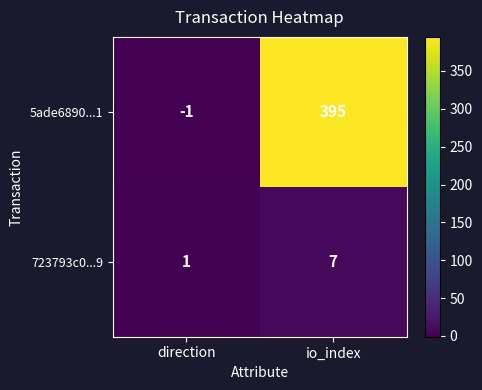

What is the minimum value shown in the chart?

-1